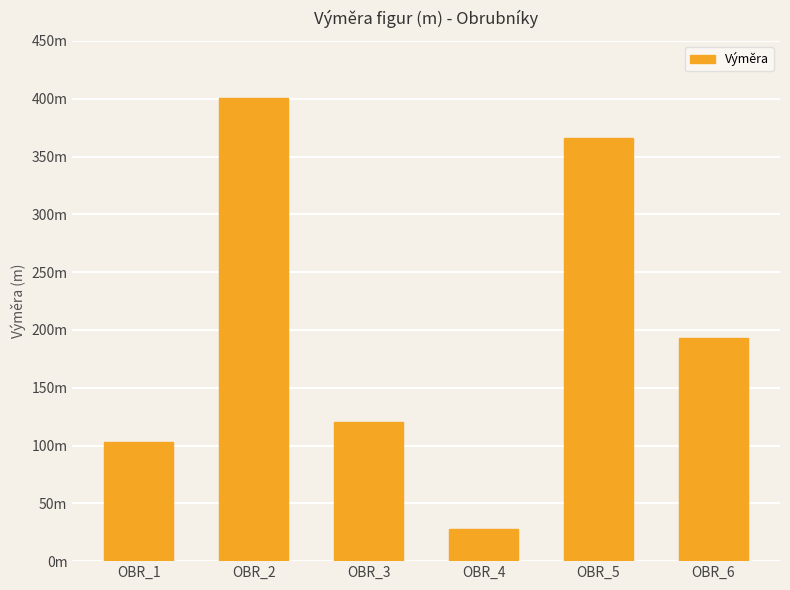

What is the sum of the values at OBR_2 and OBR_5?

767